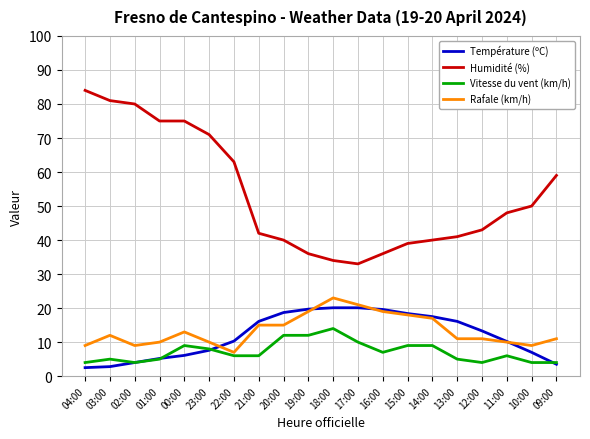

Is it true that Rafale (km/h) equals 11.0 at 09:00?

True